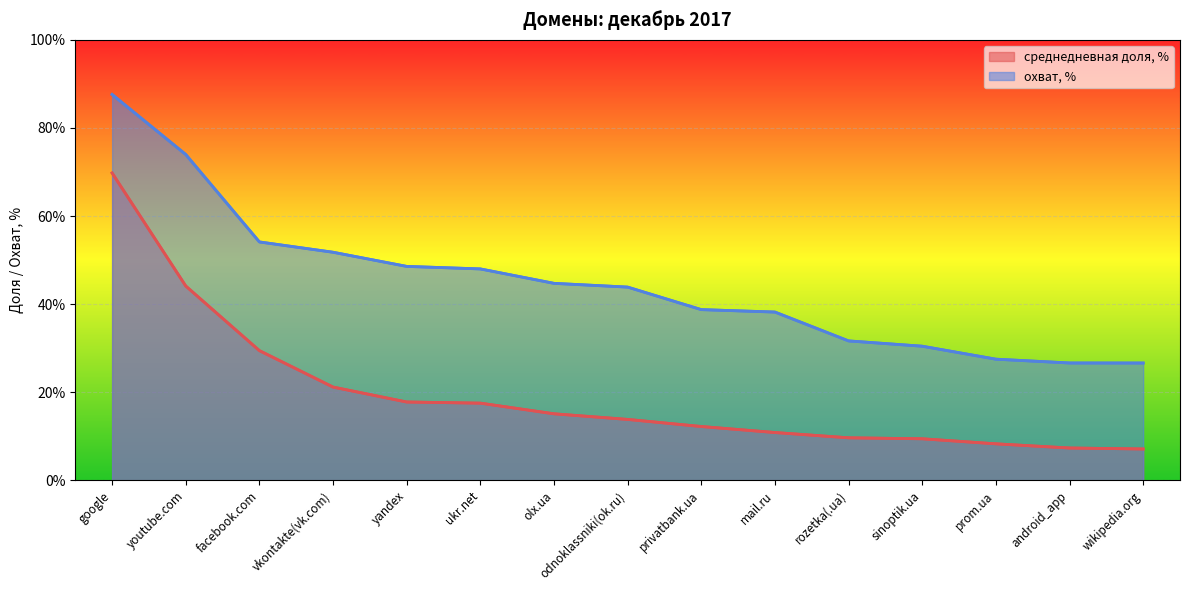

Between youtube.com and rozetka(.ua), which series saw the biggest shift?

охват, %